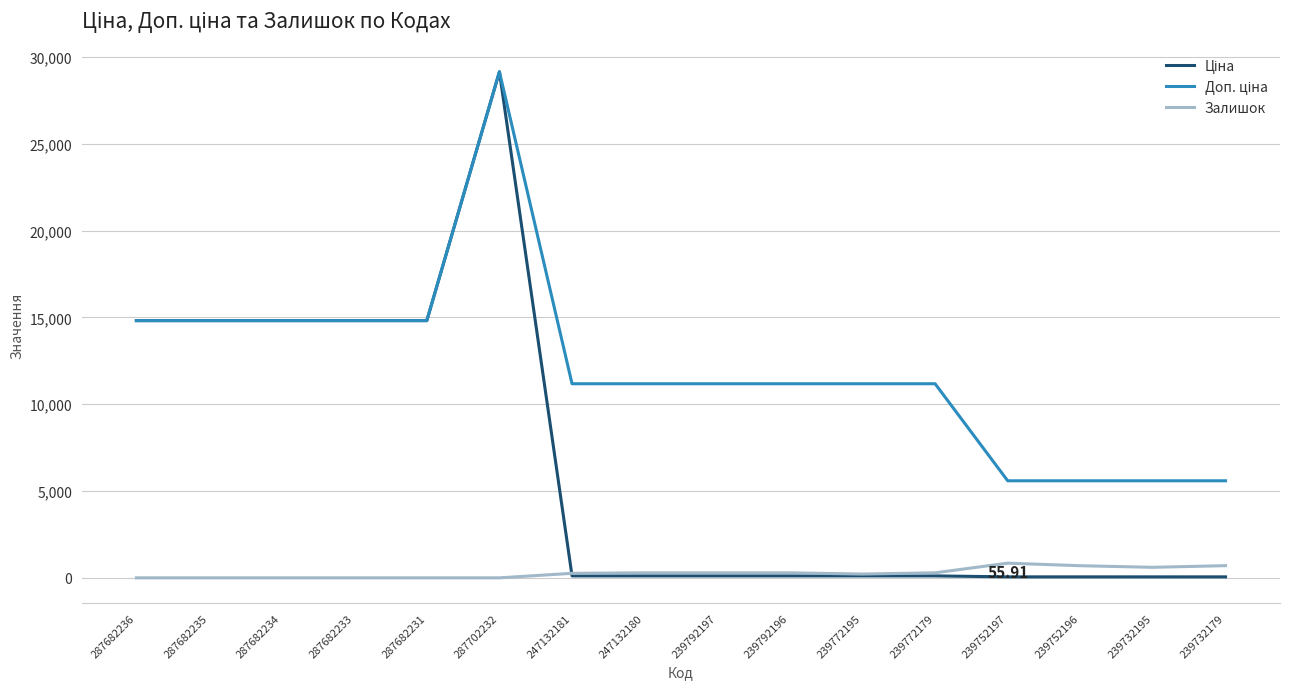

Count the number of categories in the chart.

16